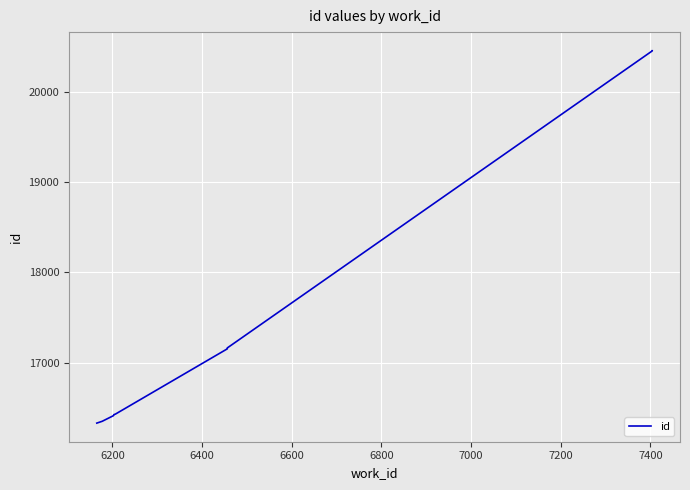

What is the label of the 4th point from the right?

7200